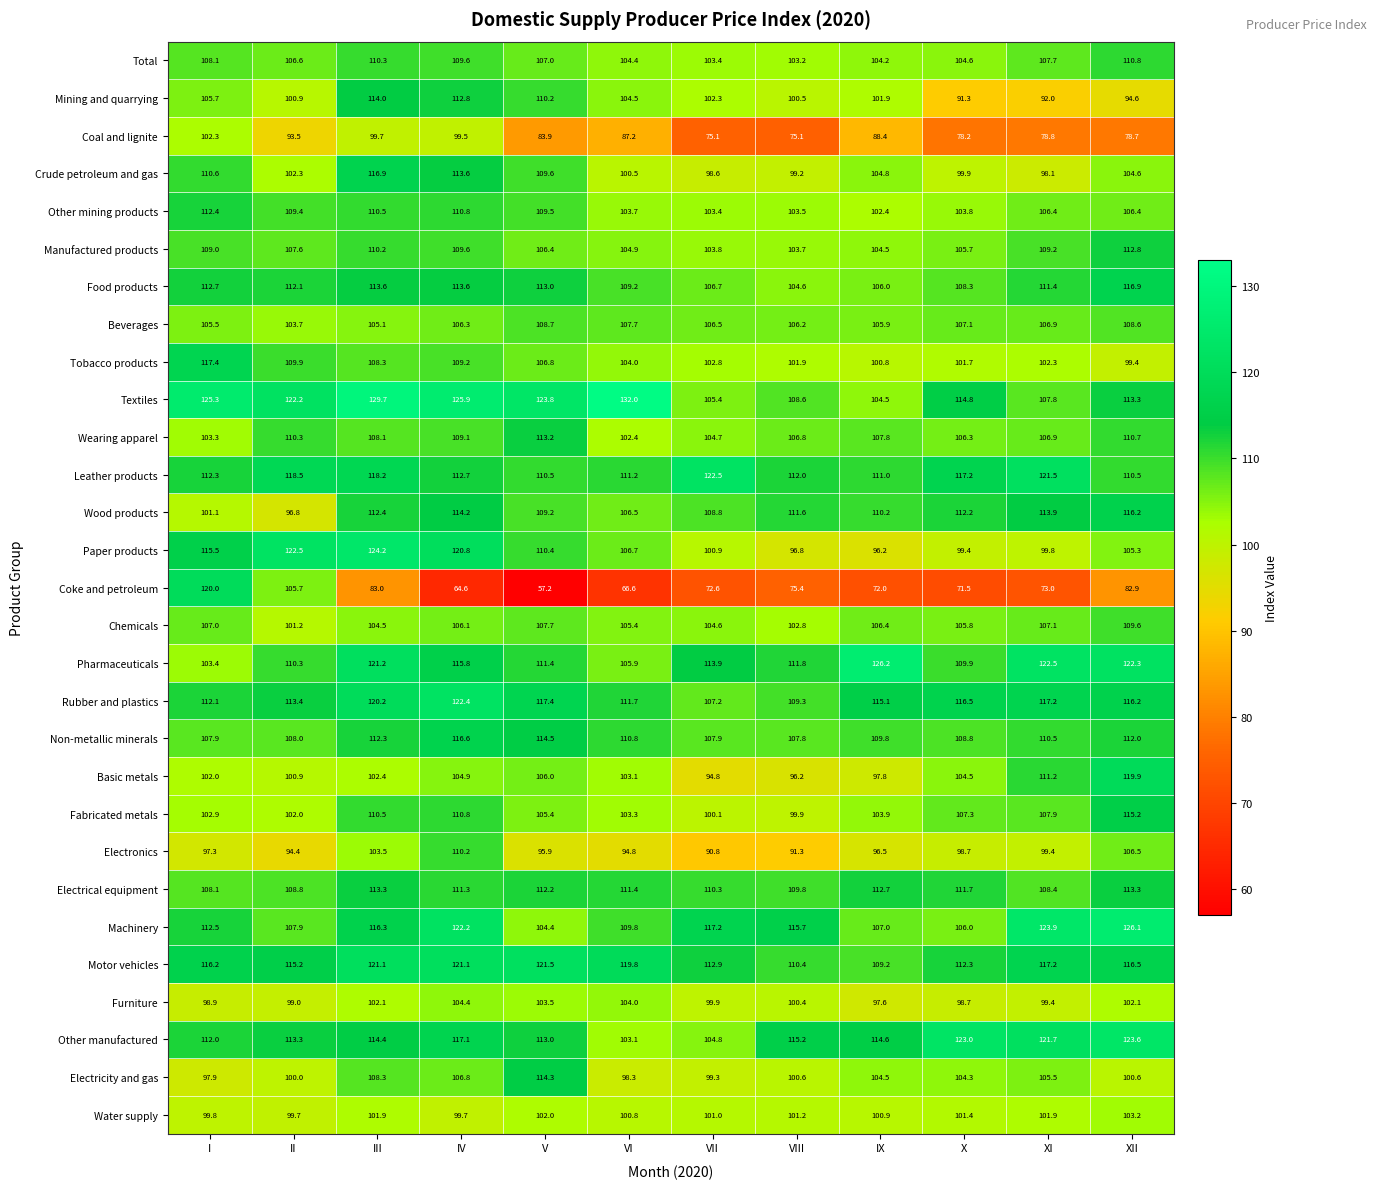

At which label does Basic metals first exceed 103?

IV